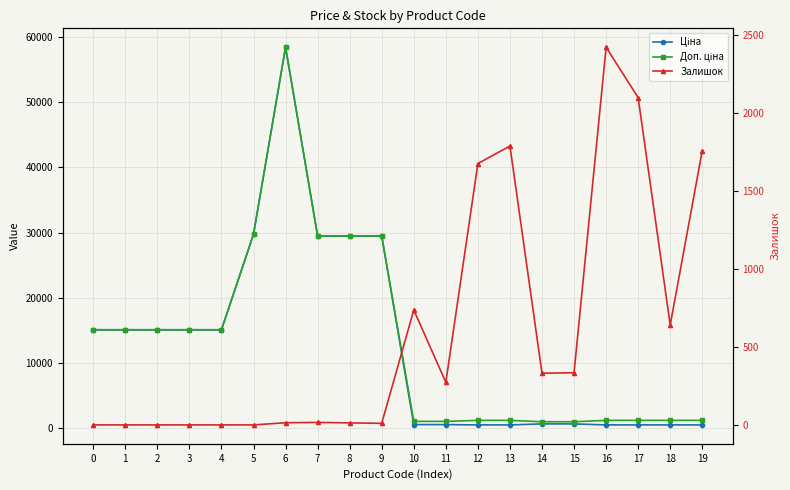

Which has a higher value, 12 or 1?

1